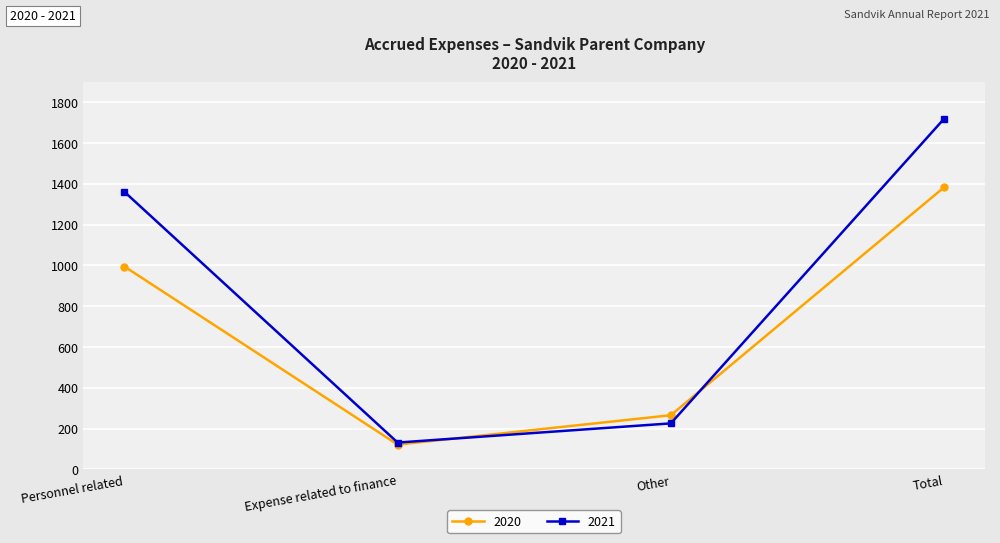

Which series has the widest spread of values?

2021